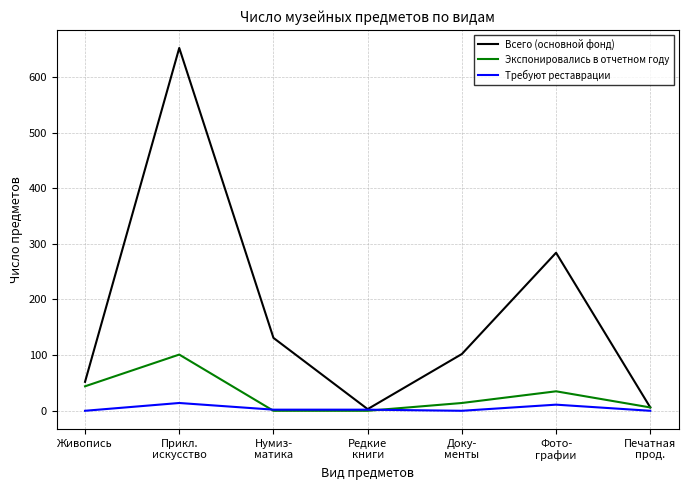

The Экспонировались в отчетном году series shows 44 at Живопись. True or false?

True